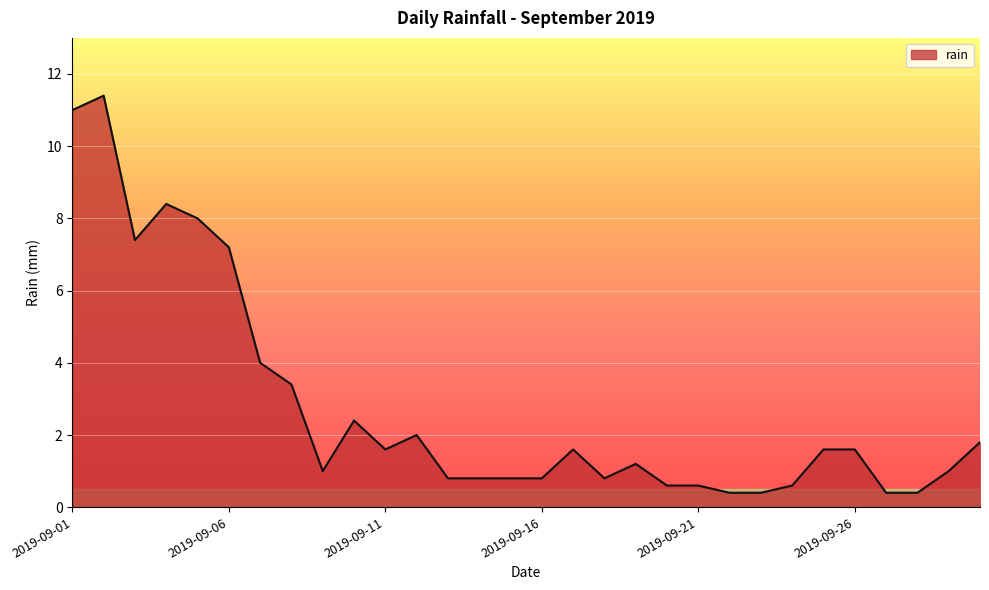

What is the average value?

2.8